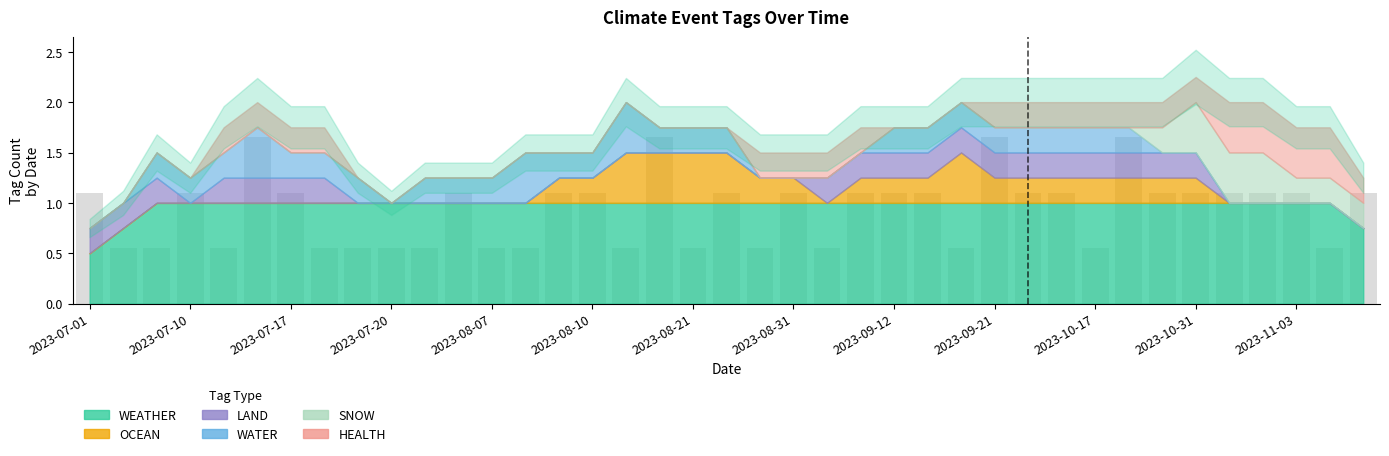

What is the value of the 7th bar from the left?

1.1